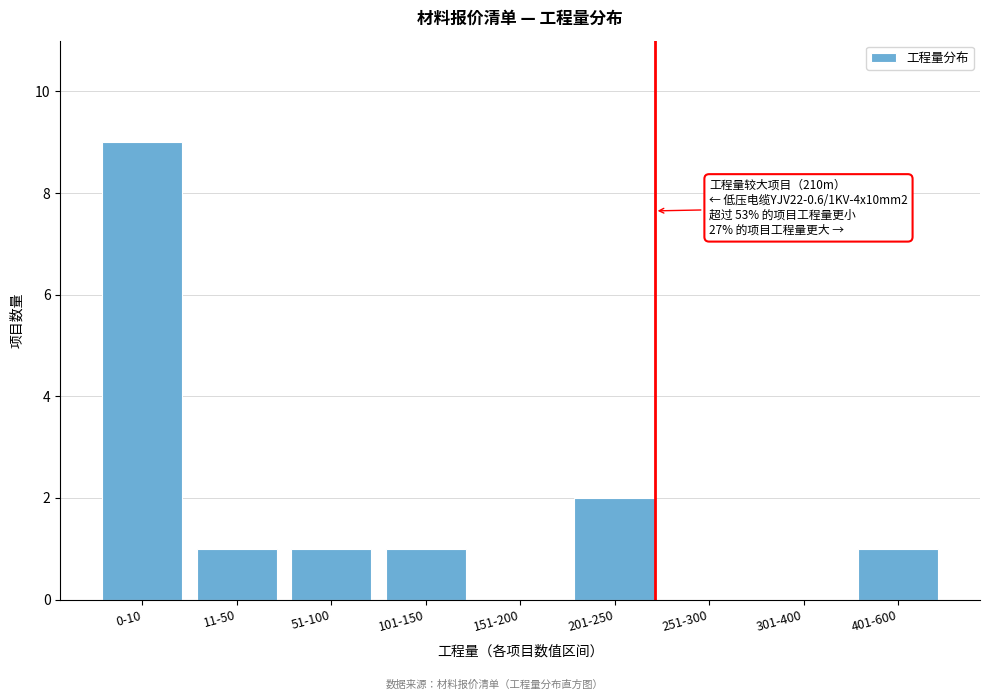

Reading right to left, list all the values displayed in this chart.

401-600=1	301-400=0	251-300=0	201-250=2	151-200=0	101-150=1	51-100=1	11-50=1	0-10=9